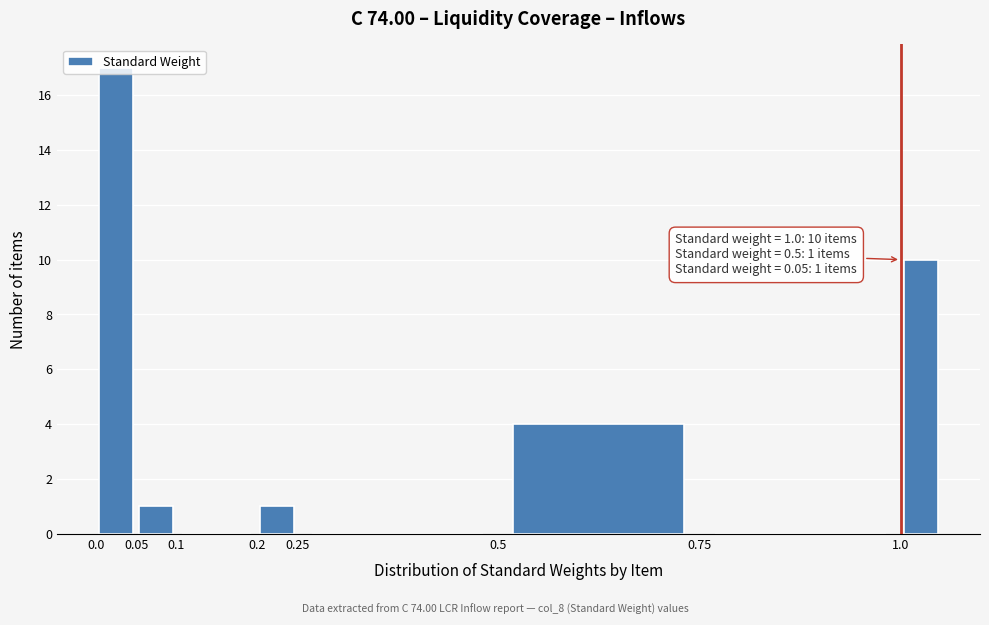

Over which range of the x-axis is the bar tallest?

0.00 to 0.05